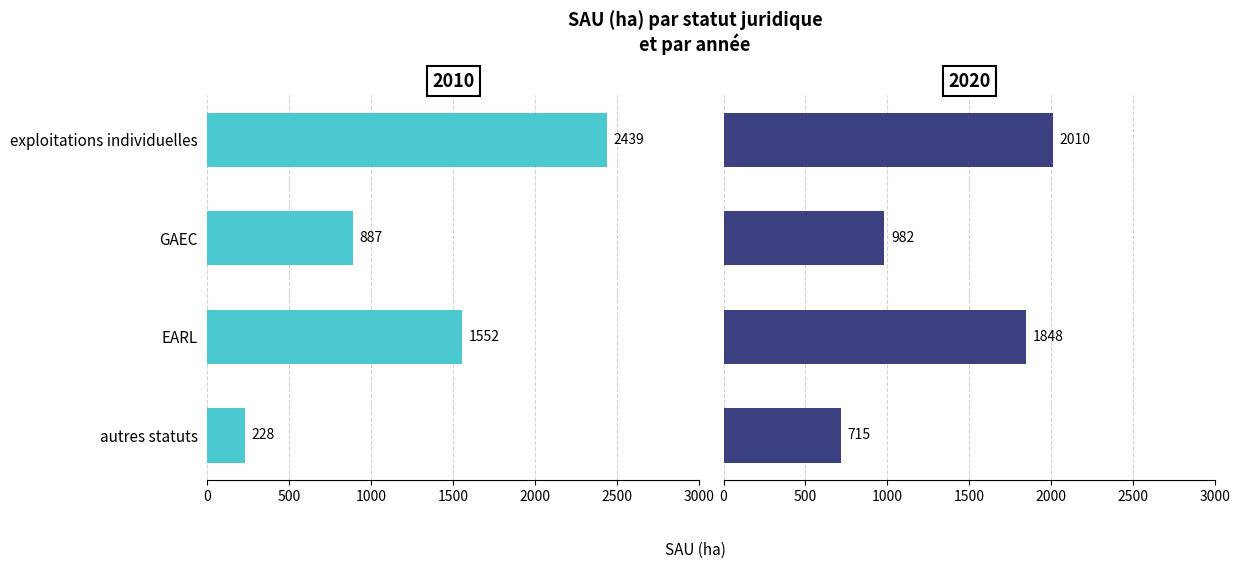

Reading left to right, what are all the values shown in this chart?

2010: 2439.5	887.4	1552.3	227.8
2020: 2010.3	982.2	1848.2	714.7